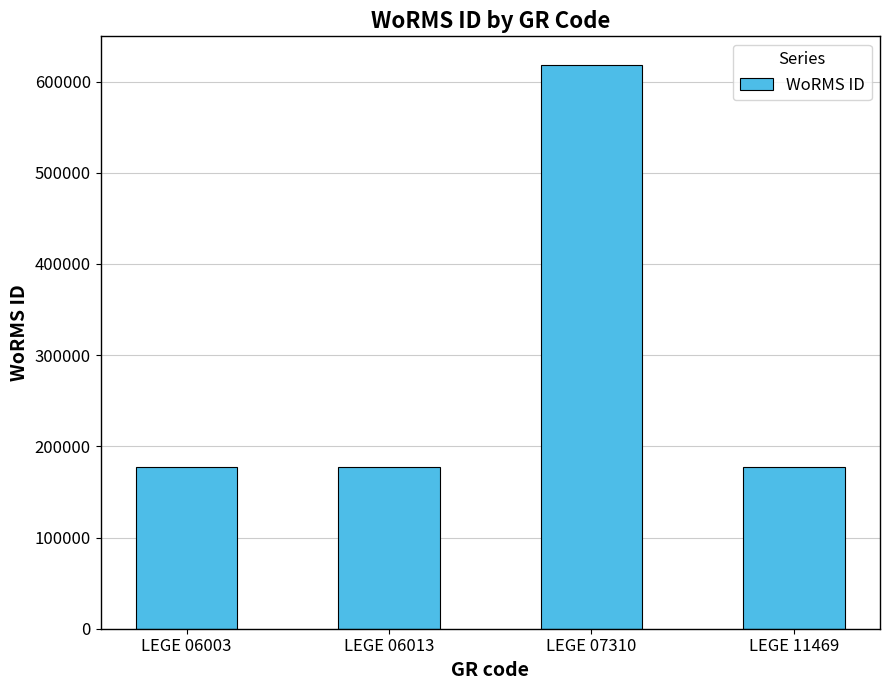

Approximately how many times larger is the value at LEGE 06003 compared to LEGE 11469?

1.0